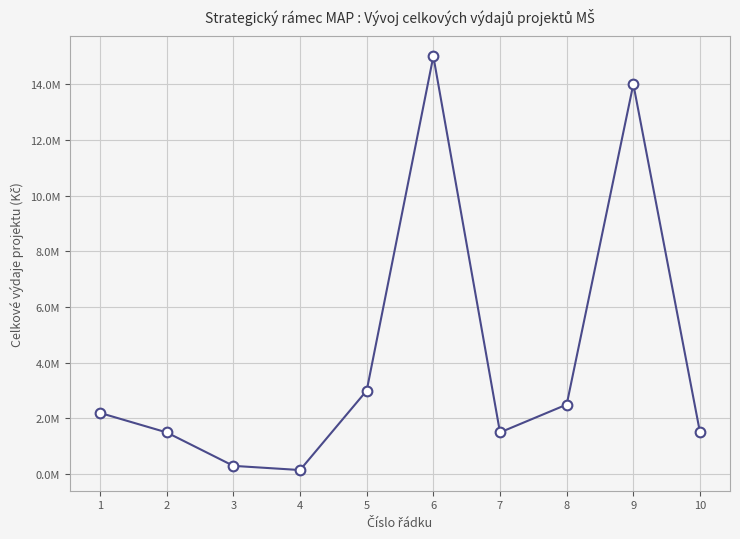

List the labels in order of value, largest first.

6, 9, 5, 8, 1, 2, 7, 10, 3, 4